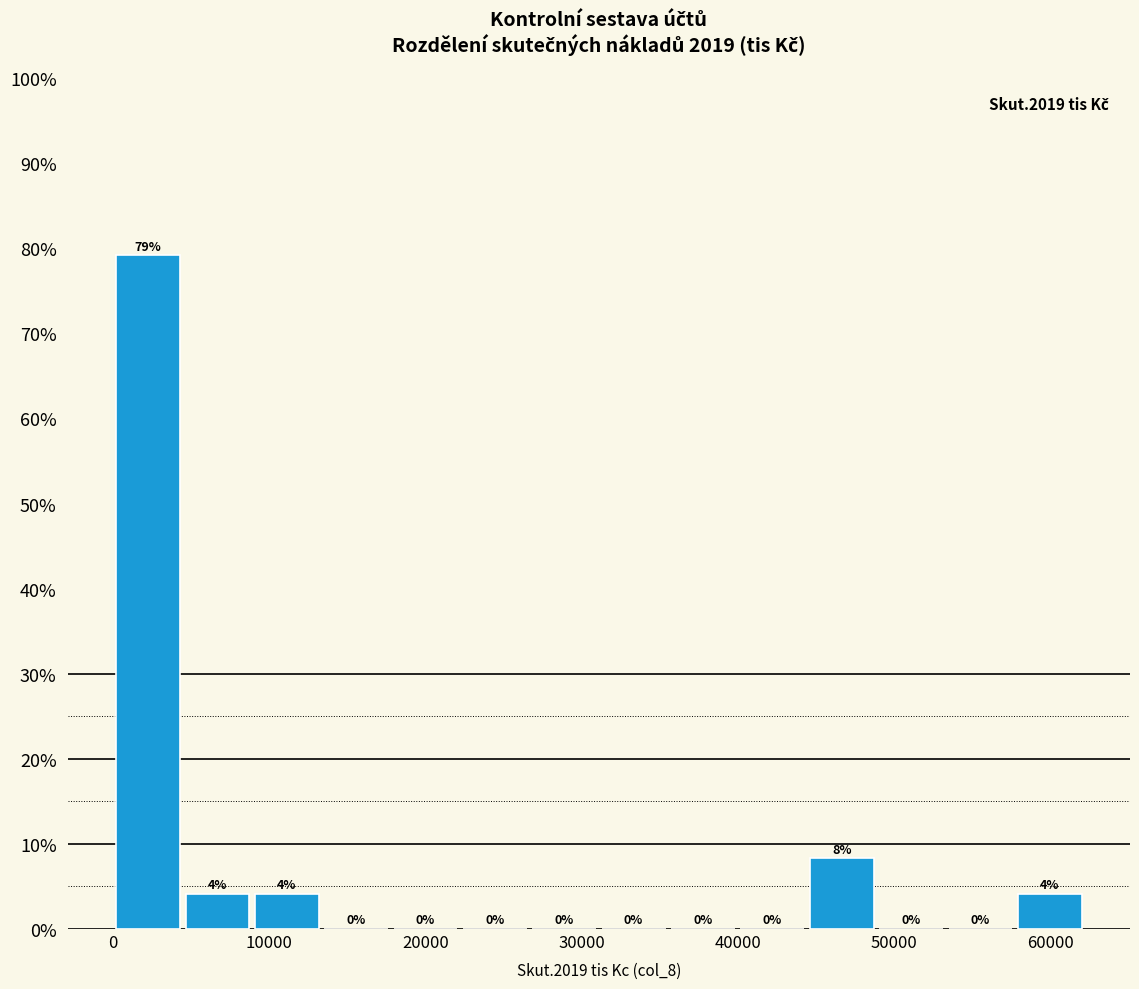

Over which range of the x-axis is the bar tallest?

0 to 4000